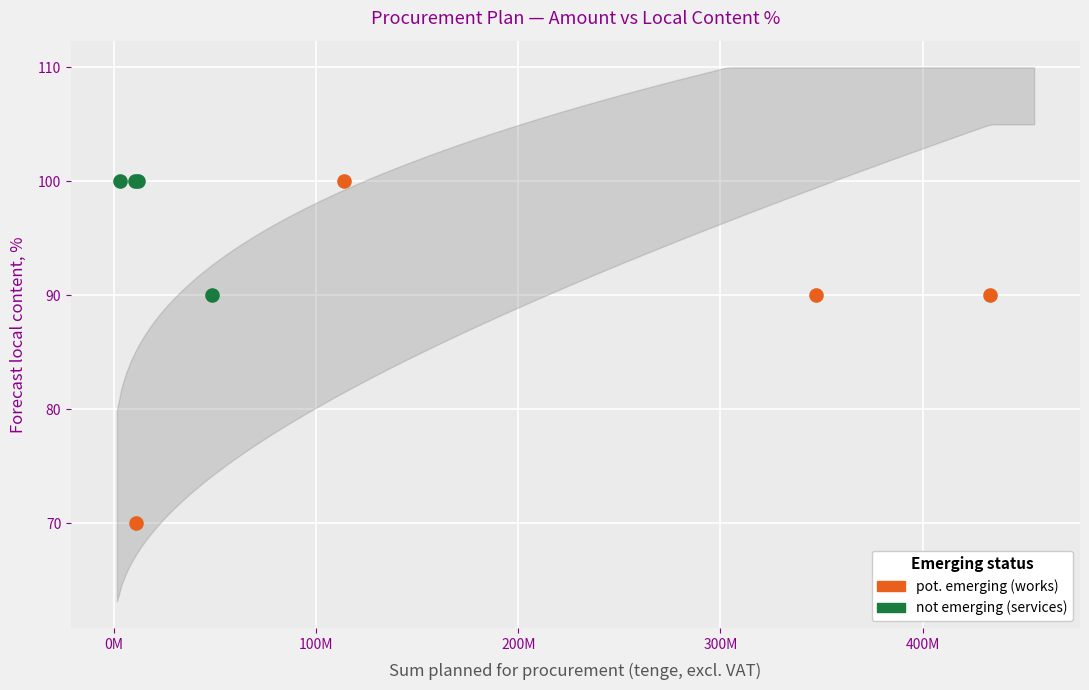

What are all the series names shown in the legend?

pot. emerging (works), not emerging (services)